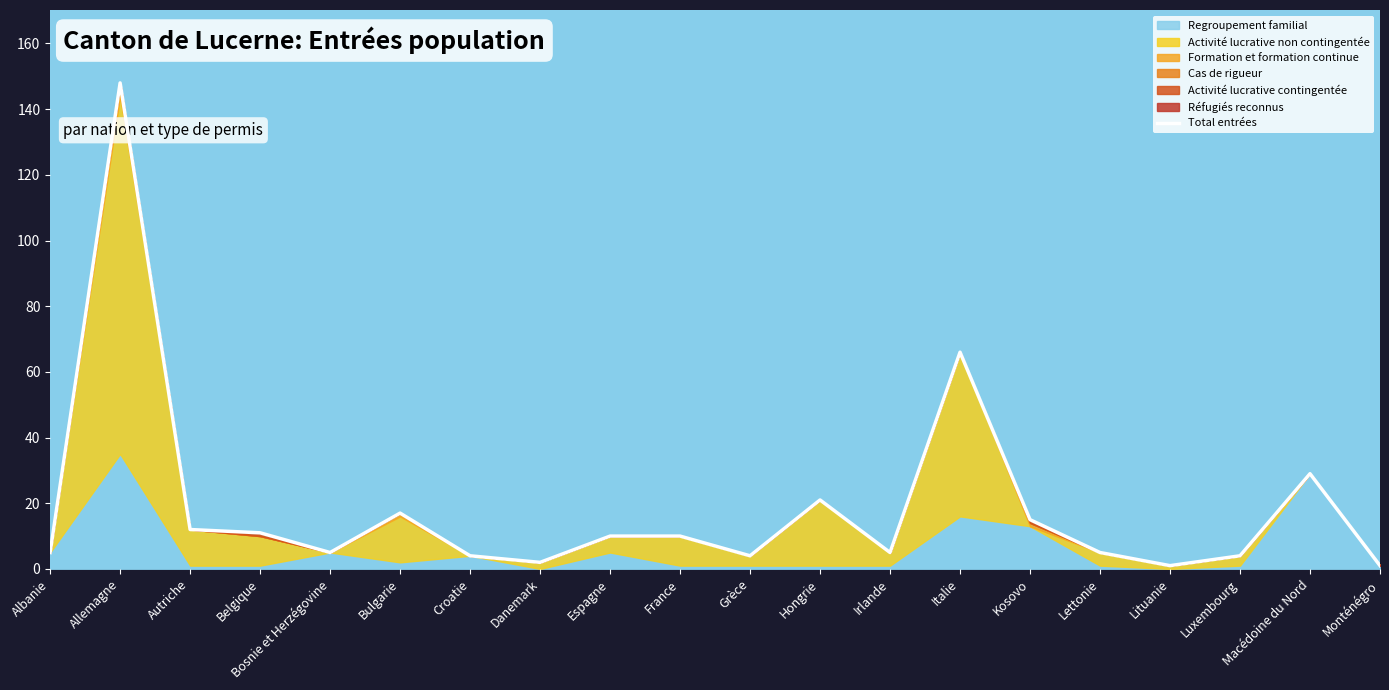

What is the change in value from Bosnie et Herzégovine to Danemark?

-3